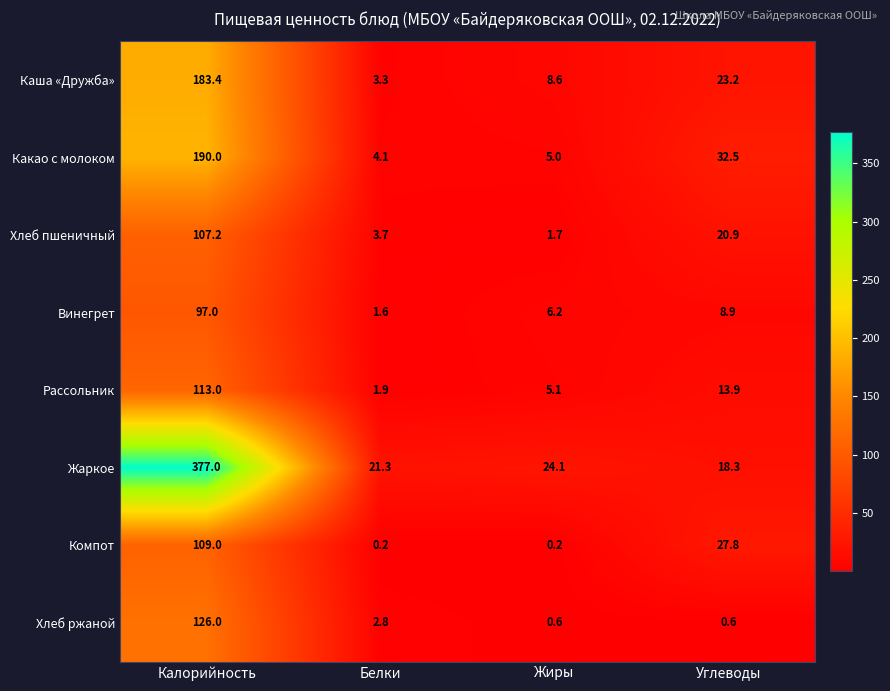

At how many categories does at least one series exceed 214?

1